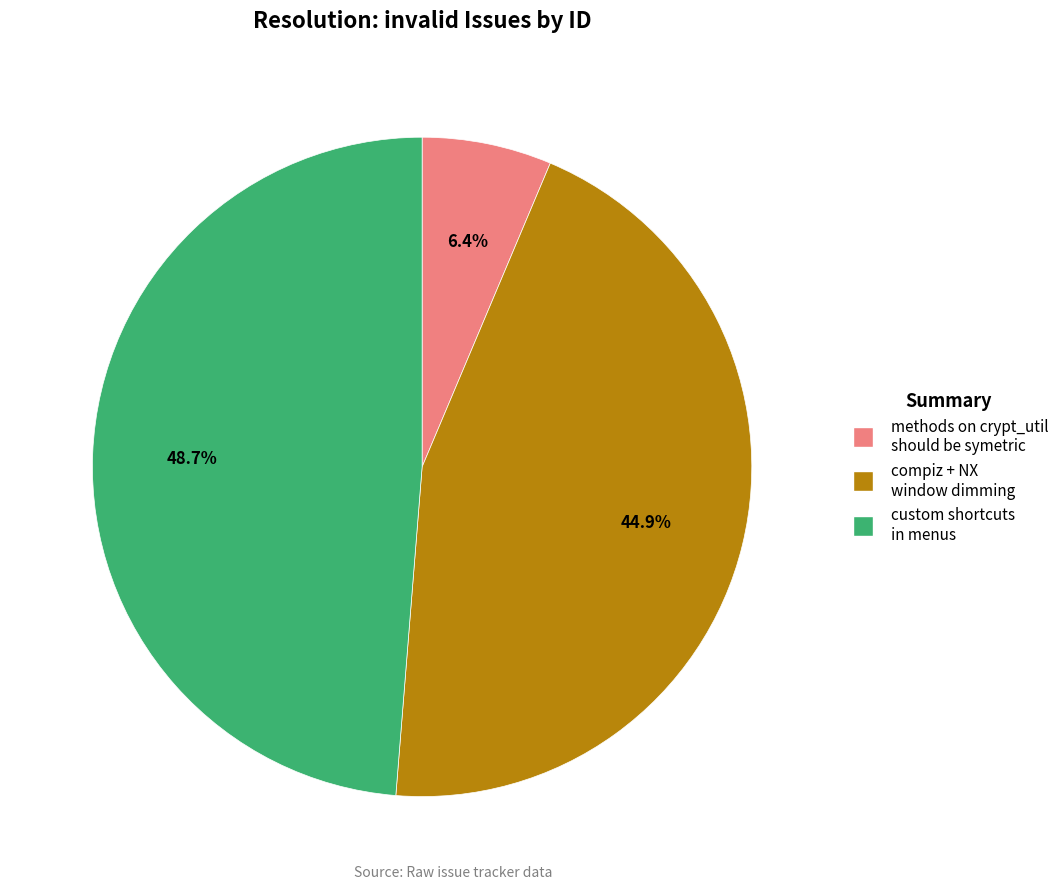

Count the number of slices in the pie.

3